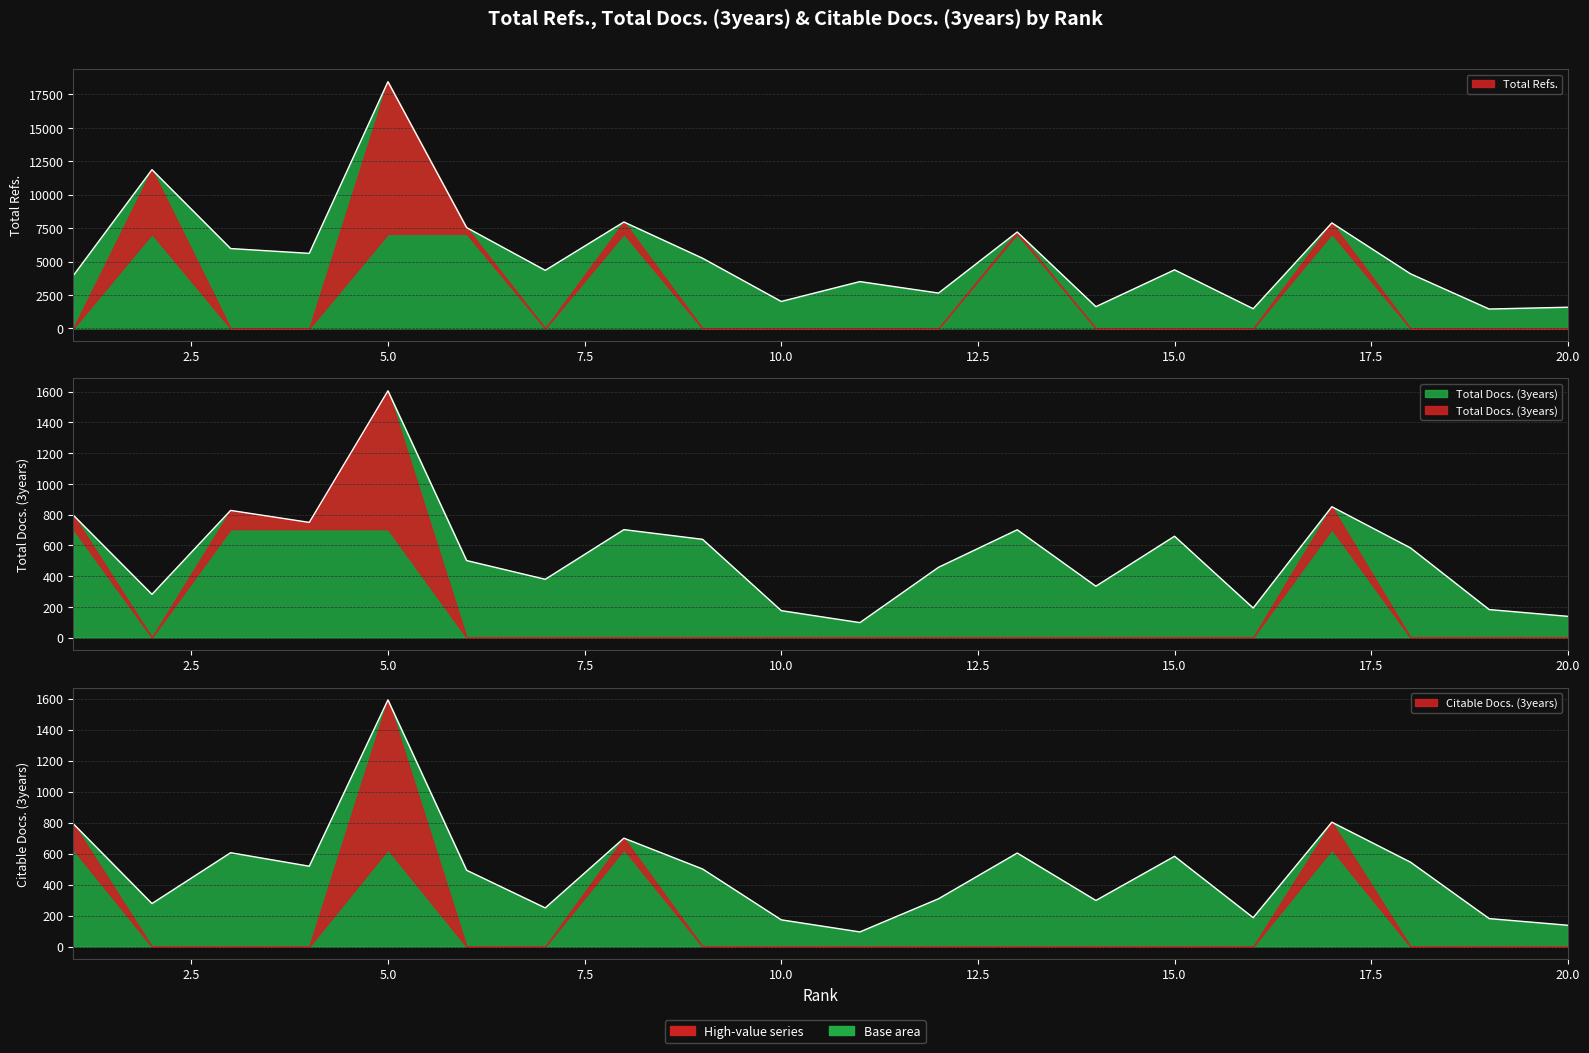

At which label does Total Docs. (3years) reach its peak?

5